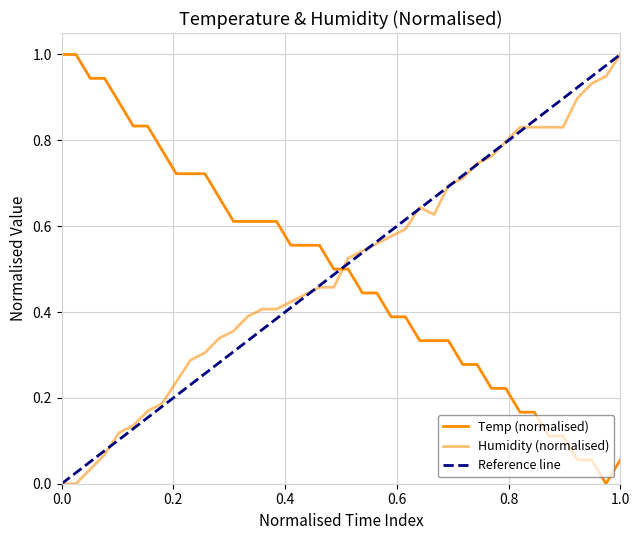

Does the chart display data point markers on the line(s)?

No